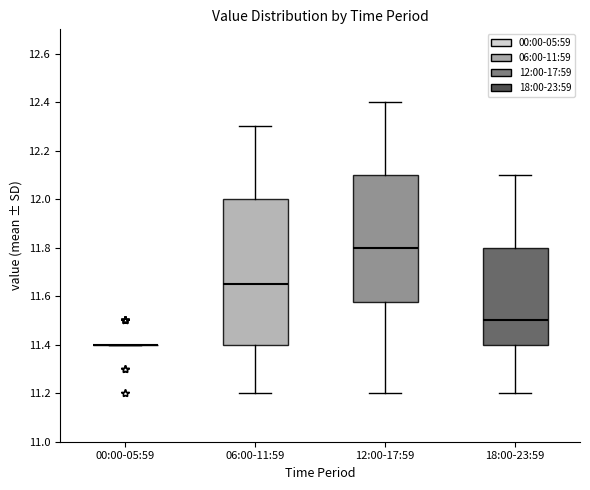

Reading left to right, transcribe this box plot: for each box, give where its median line is, the range the box spans, and where its two whiskers end, as read against the y-axis. The values are not printed on the chart, so give them approximately, as read against the axis.

00:00-05:59: box collapsed to a line at 11.40, whiskers 11.40 to 11.40
06:00-11:59: median 11.66, box 11.40 to 12.00, whiskers 11.20 to 12.30
12:00-17:59: median 11.80, box 11.58 to 12.10, whiskers 11.20 to 12.40
18:00-23:59: median 11.50, box 11.40 to 11.80, whiskers 11.20 to 12.10